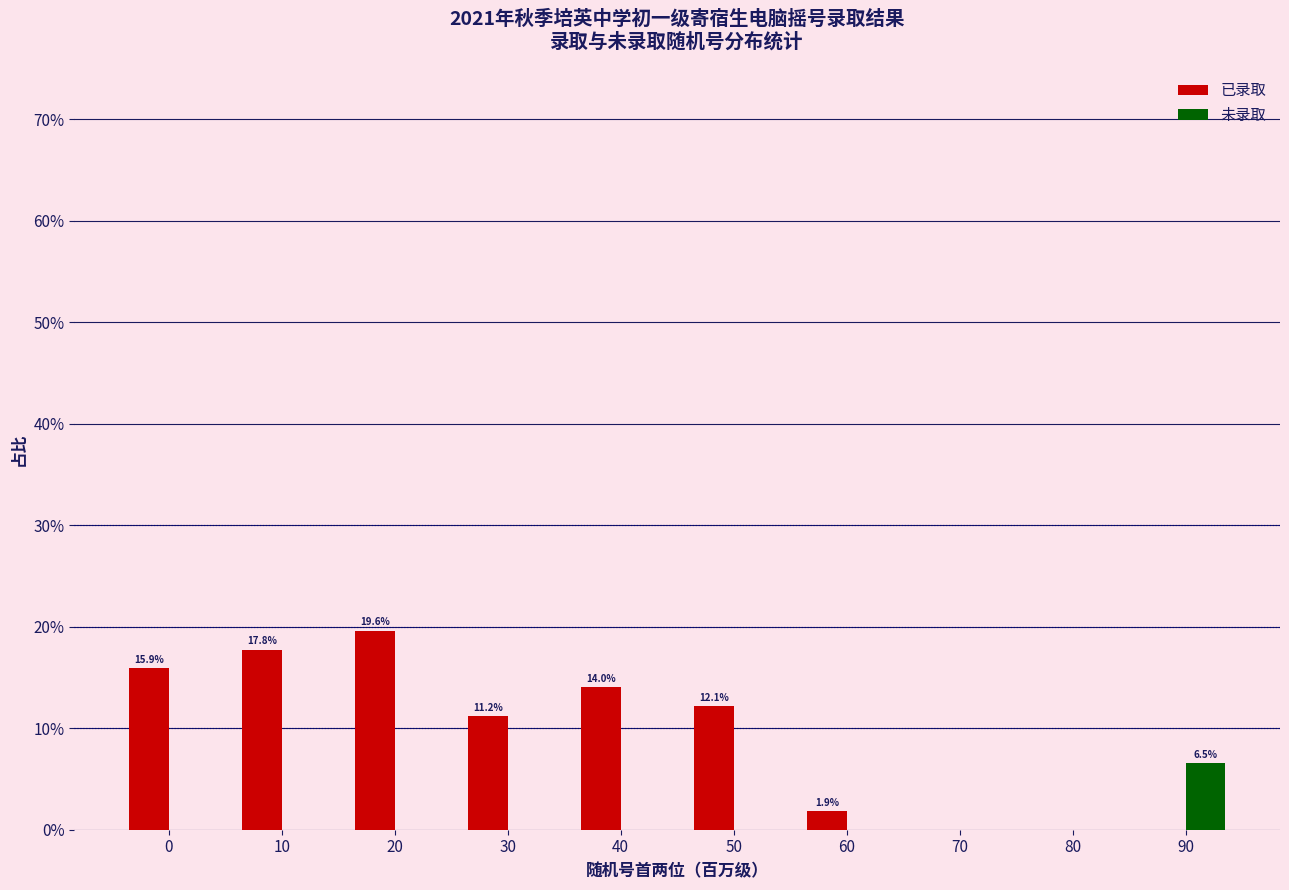

What is the maximum value for 未录取?

6.5